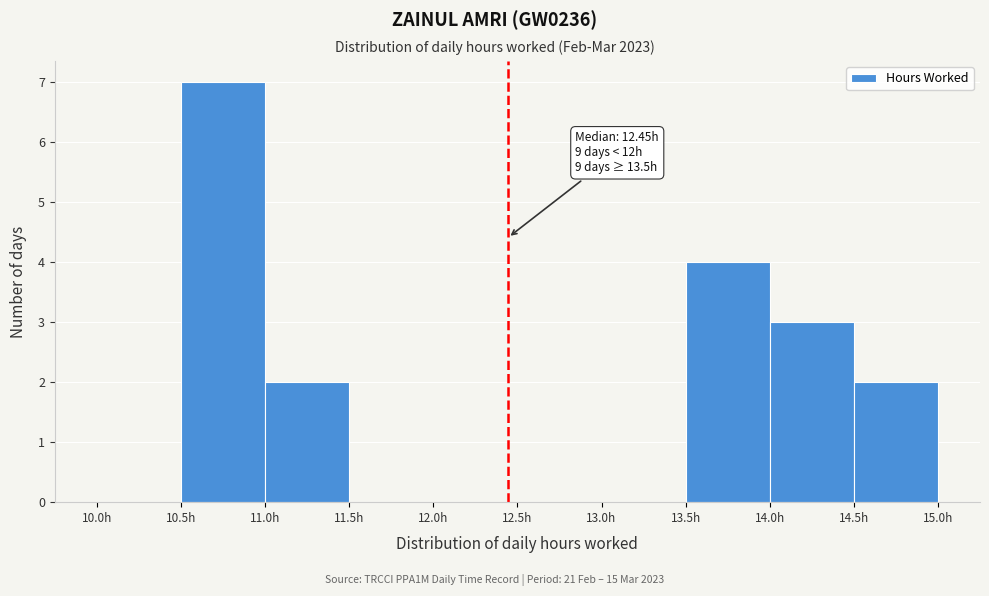

Which range on the x-axis has the tallest bar?

10.5 to 11.0